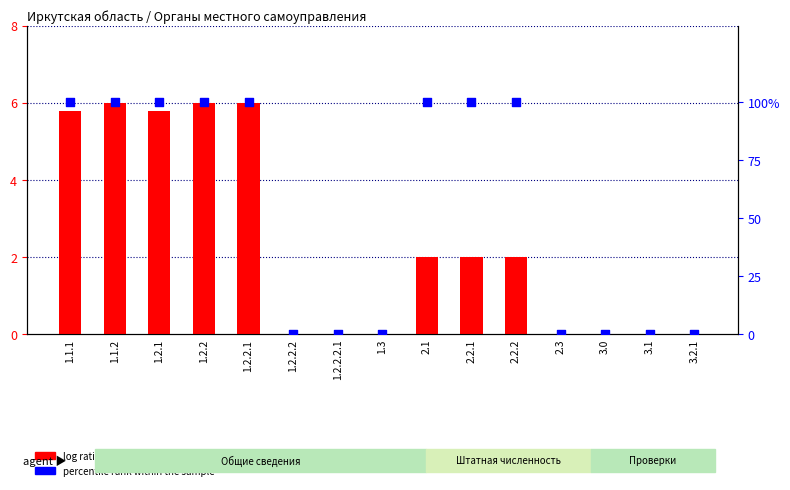

At how many categories does at least one series exceed 98?

8